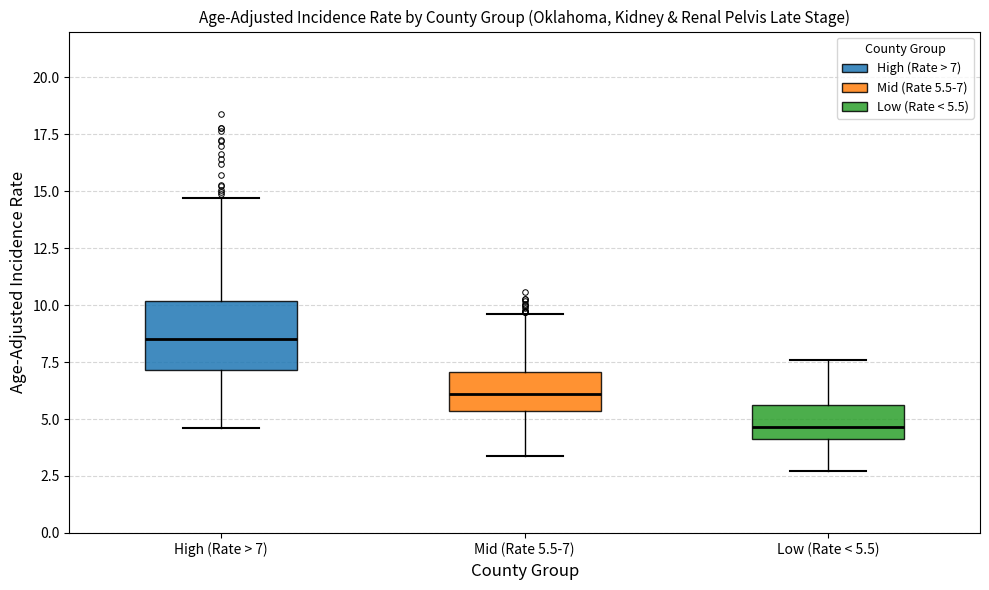

Reading left to right, read every box against the y-axis: the position of its median line, the range the box covers, and the ends of its whiskers. The values are not printed on the chart, so give them approximately, as read against the axis.

High (Rate > 7): median 8.5, box 7.0 to 10.0, whiskers 4.5 to 14.5
Mid (Rate 5.5-7): median 6.0, box 5.5 to 7.0, whiskers 3.5 to 9.5
Low (Rate < 5.5): median 4.5, box 4.0 to 5.5, whiskers 2.5 to 7.5